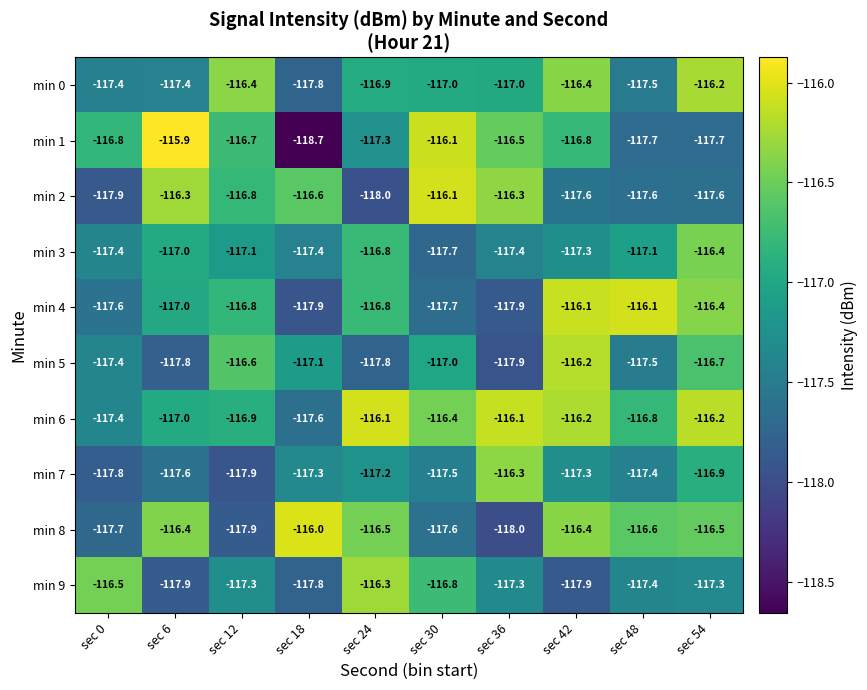

Which series has the widest spread of values?

min 1